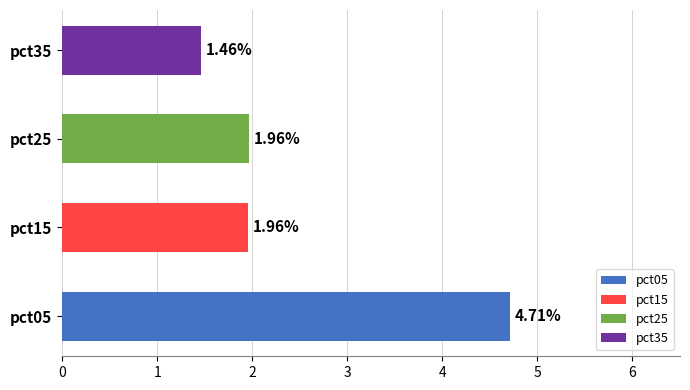

What is the ratio of the value at pct25 to the value at pct15?

1.0